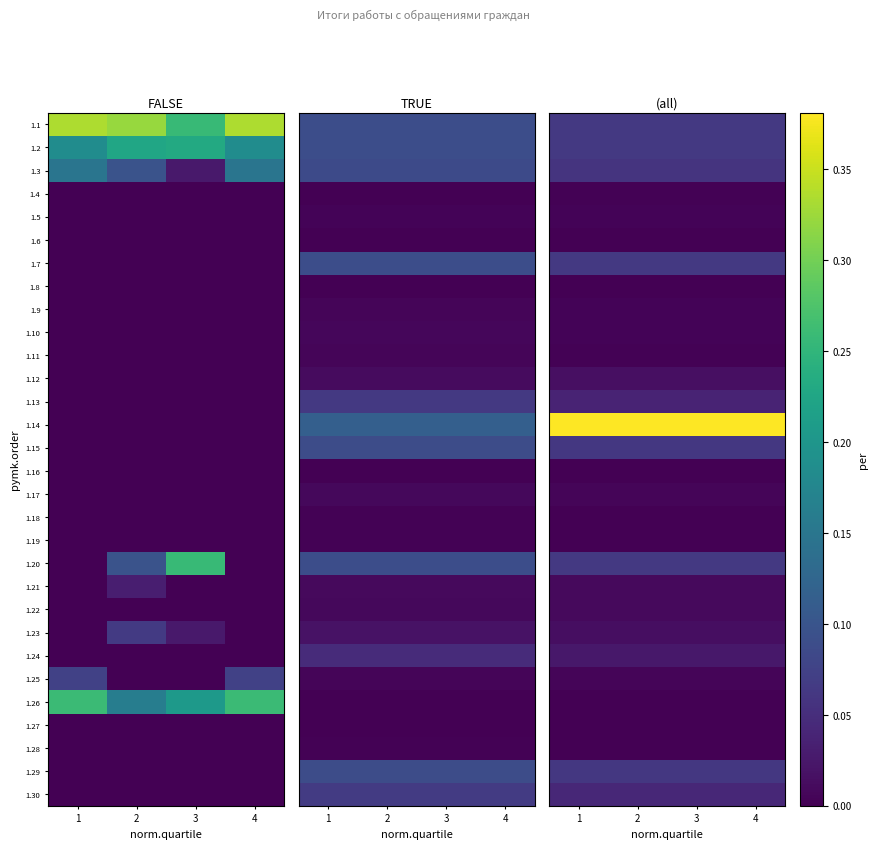

Which has a higher value, 3 or 4?

3